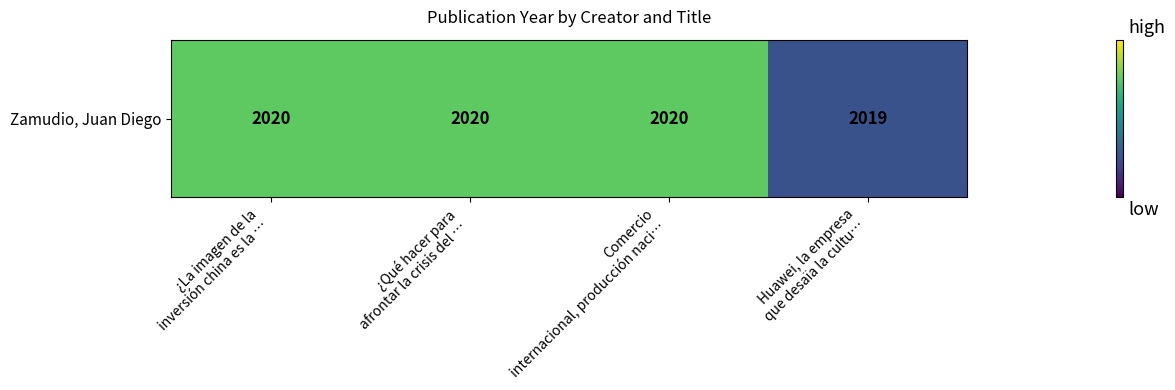

Is it true that the value at Huawei, la empresa
que desaïa la cultu… is 2019?

True